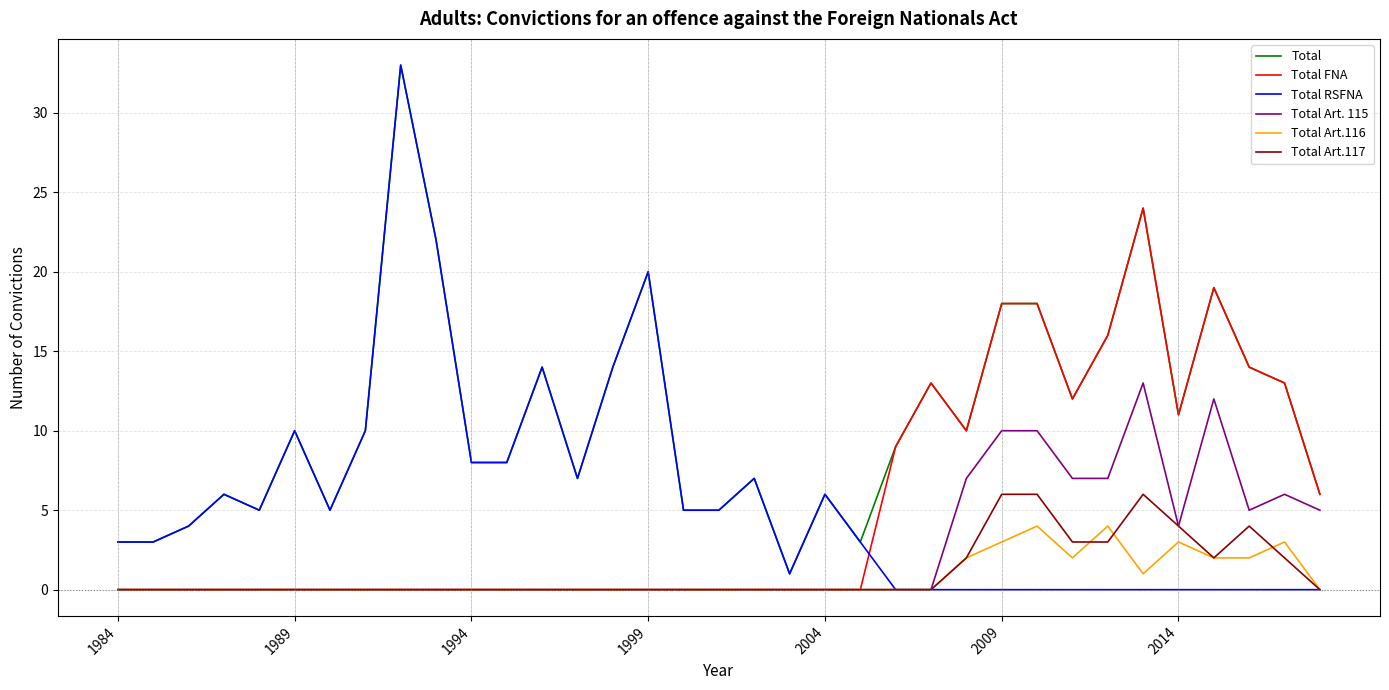

Which series has the largest range (max minus min)?

Total RSFNA